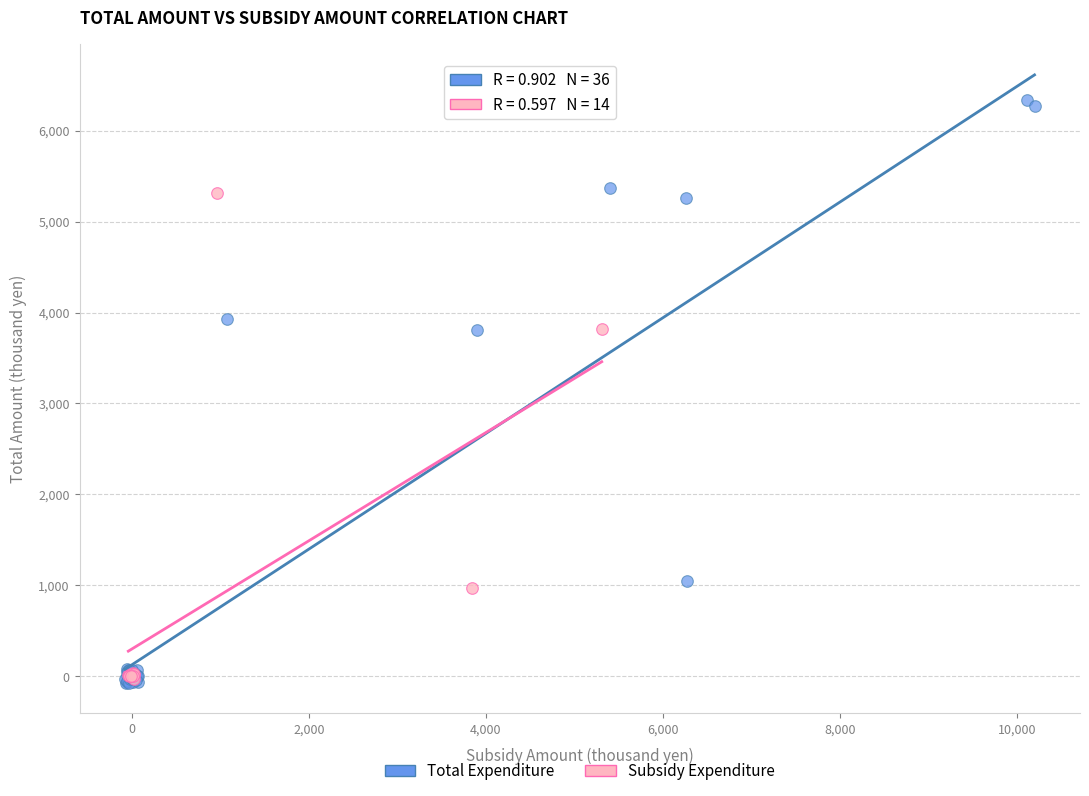

Which series contains the highest Y value?

Total Expenditure